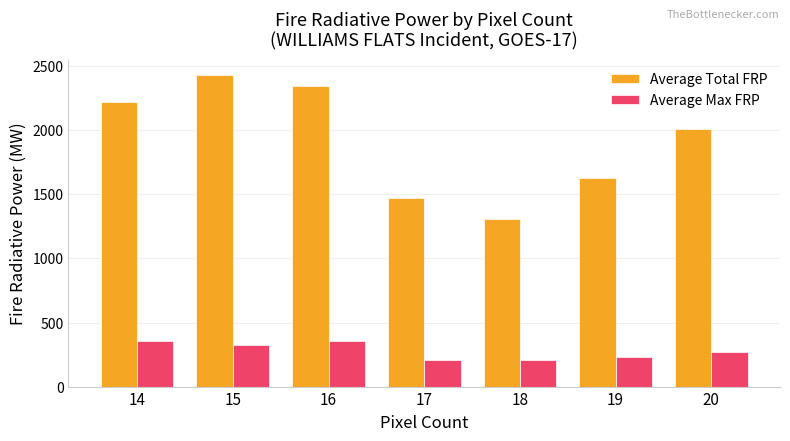

Which category has the highest value across all series?

15